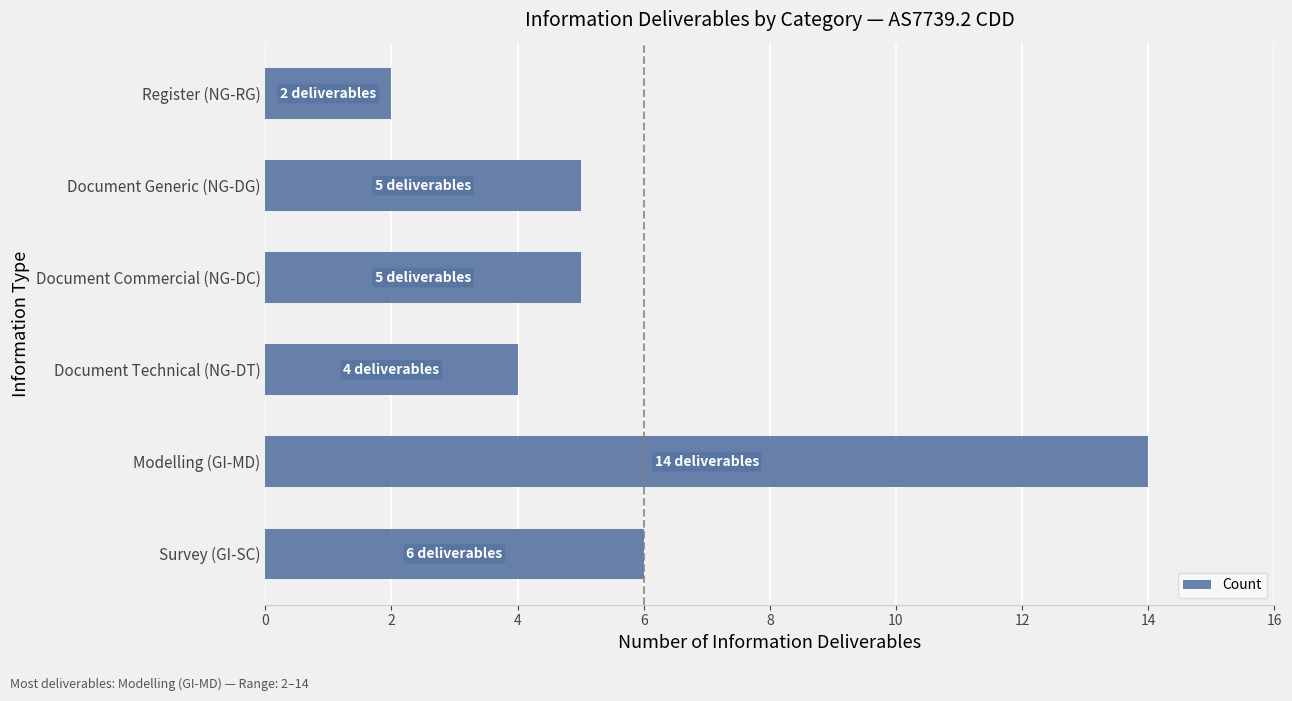

Which has a higher value, Modelling (GI-MD) or Survey (GI-SC)?

Modelling (GI-MD)